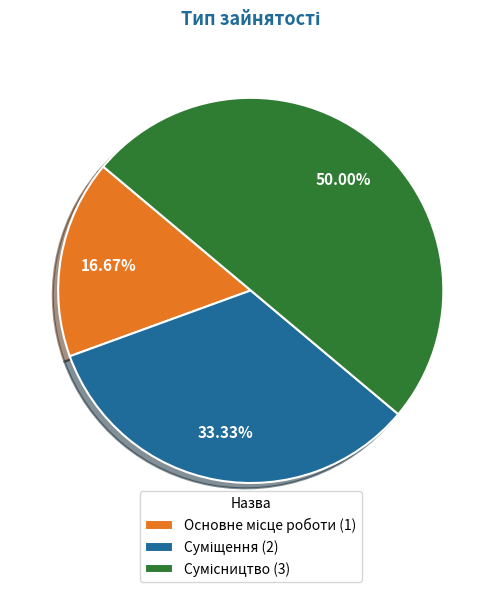

To the nearest percent, what percentage of the pie is Сумісництво?

50%